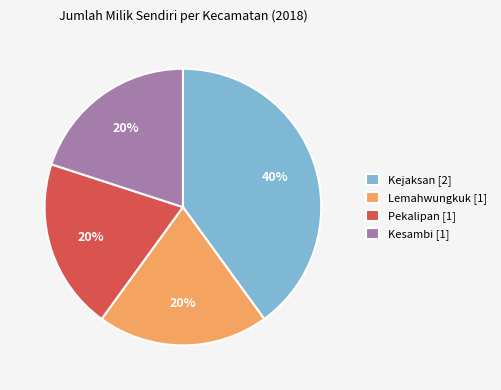

To the nearest percent, what is the average slice percentage?

25%